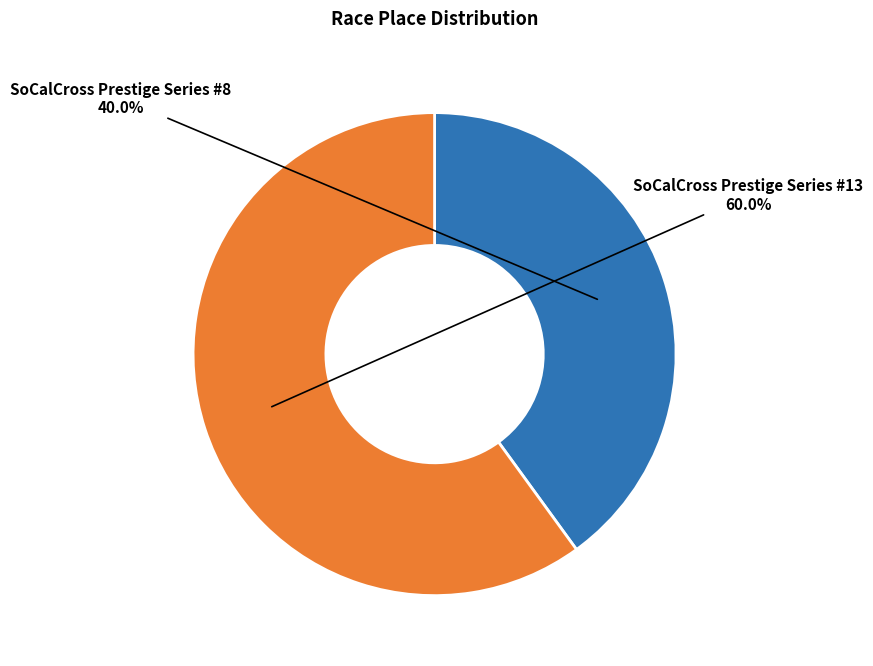

Which category has the biggest portion of the pie?

SoCalCross Prestige Series #13